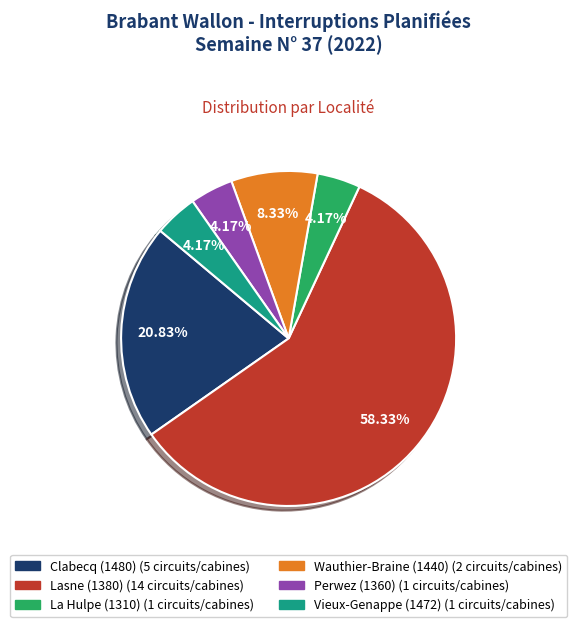

Between Clabecq (1480) and Perwez (1360), which is larger?

Clabecq (1480)